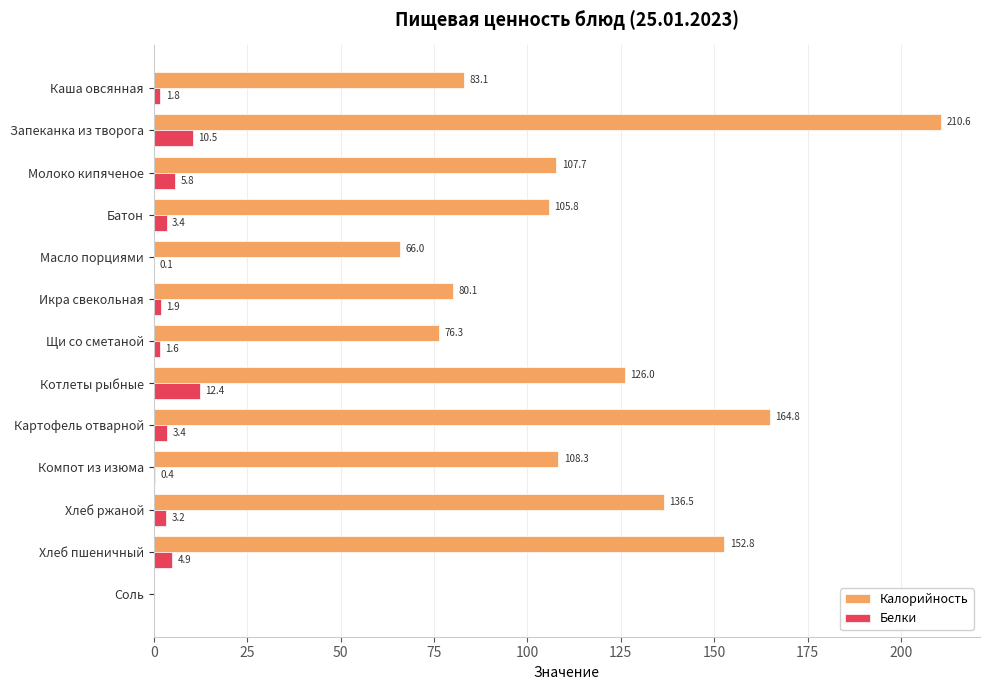

The value of Калорийность at Соль is 0.0. True or false?

True